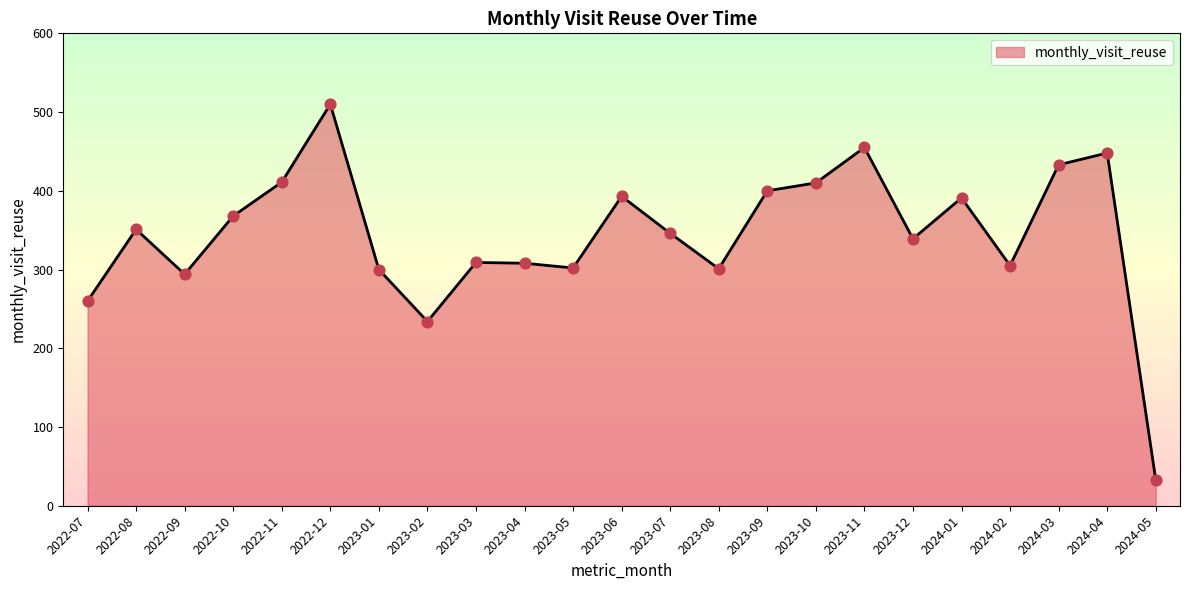

Between 2023-08 and 2022-08, which is larger?

2022-08